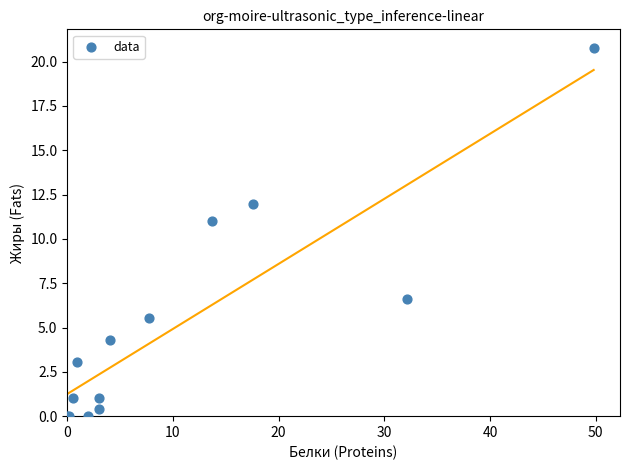

What Y value in the scatter plot is closest to 10?

11.0